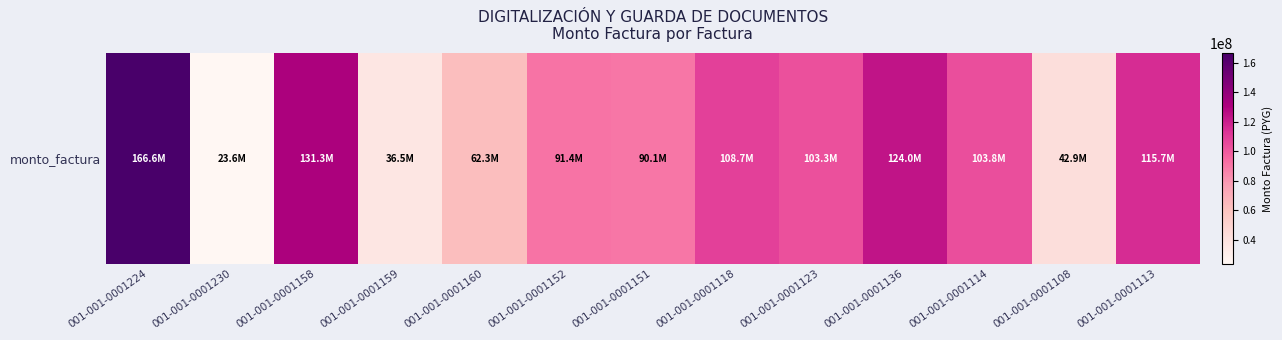

What is the maximum value shown in the chart?

166621200